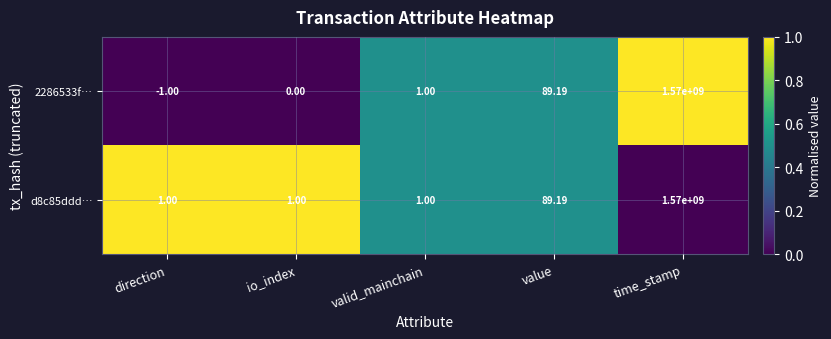

Which series changed the most between direction and valid_mainchain?

2286533f…